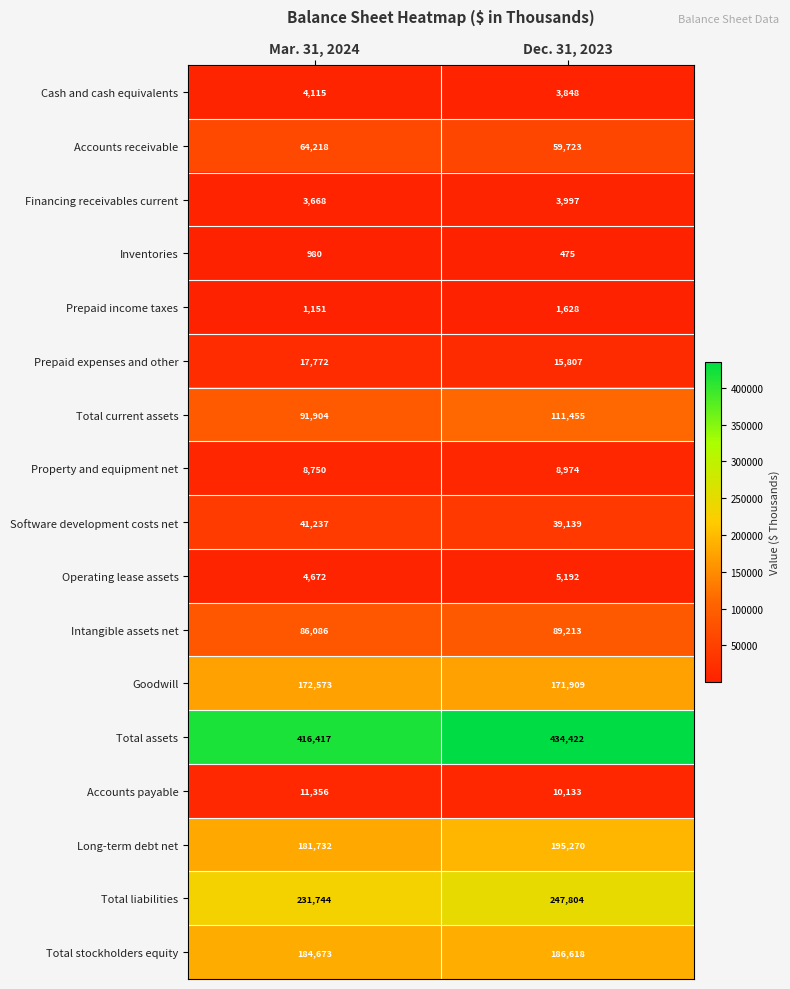

What is the maximum value shown in the chart?

434422